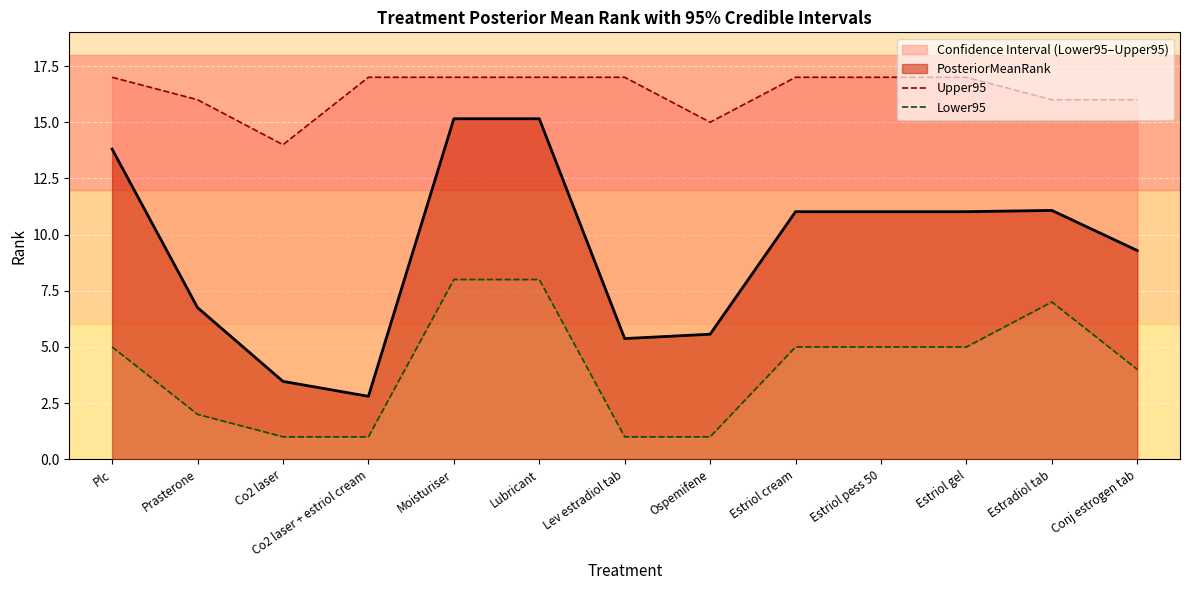

List the labels in order of Upper95 value, largest first.

Plc, Co2 laser + estriol cream, Moisturiser, Lubricant, Lev estradiol tab, Estriol cream, Estriol pess 50, Estriol gel, Prasterone, Estradiol tab, Conj estrogen tab, Ospemifene, Co2 laser